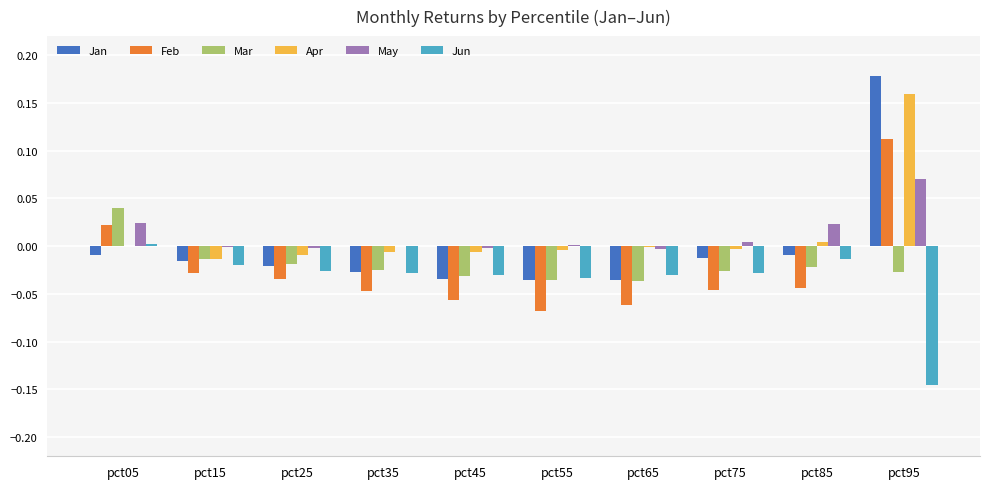

Does the chart contain stacked bars?

No